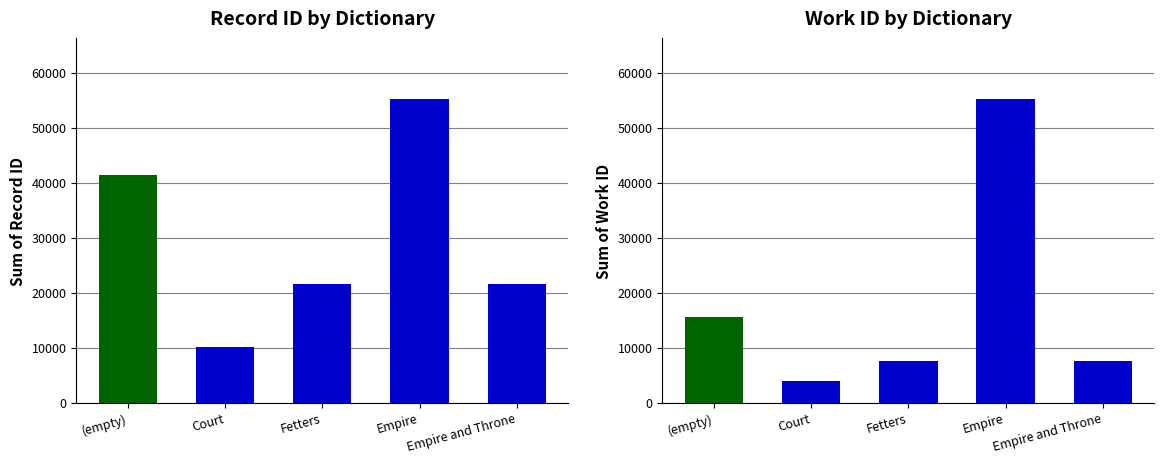

What is the difference between the highest and lowest values at (empty)?

25766